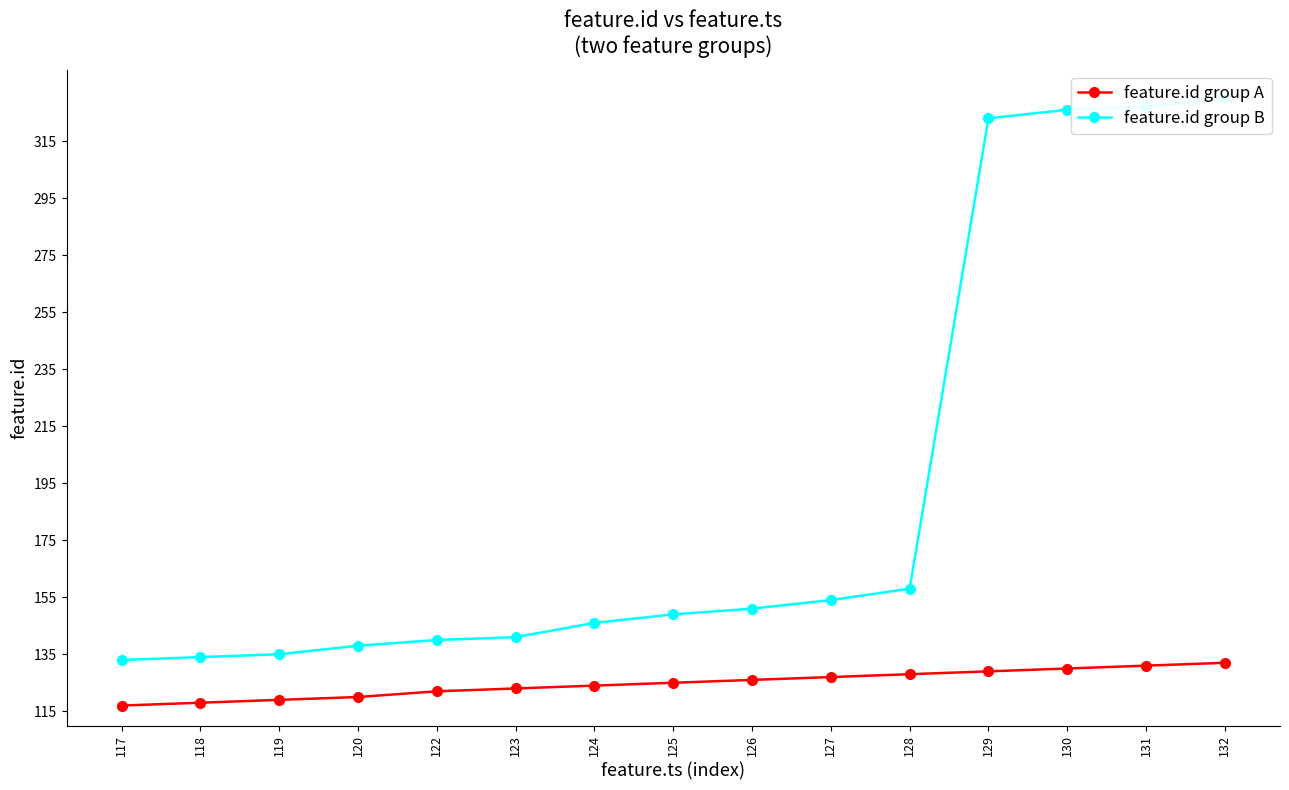

How many lines are shown in the chart?

2